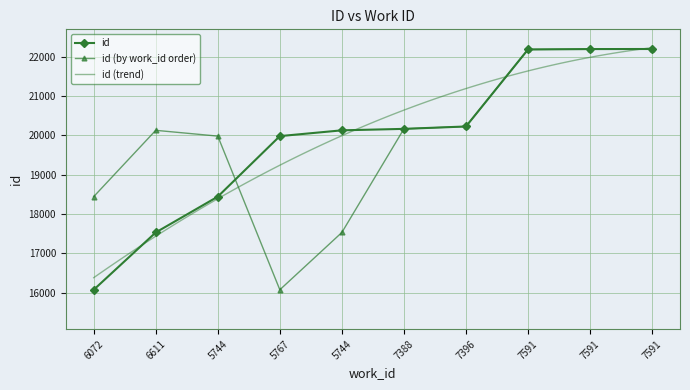

What is the maximum value shown in the chart?

22197